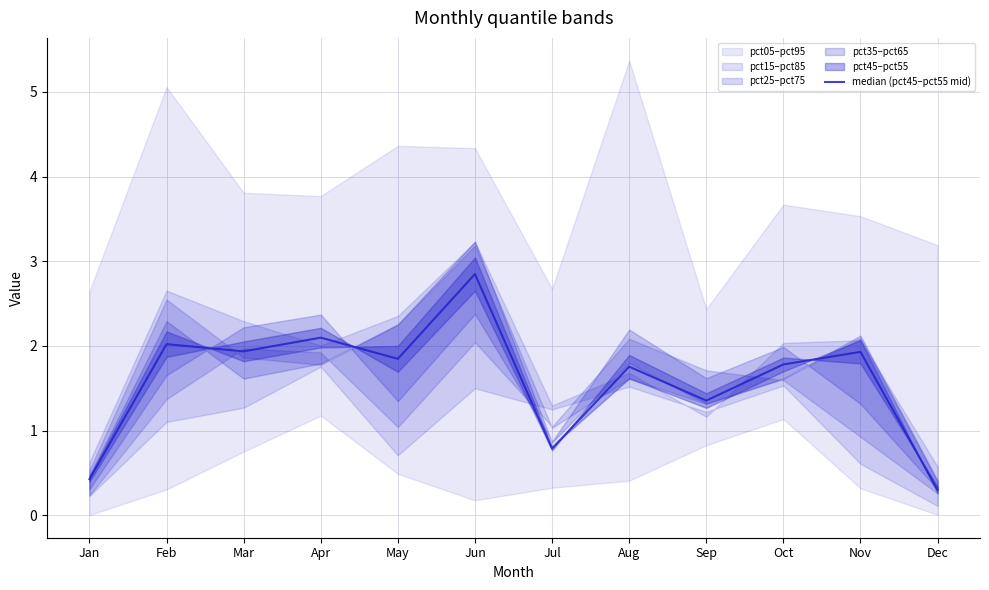

What is the maximum value shown in the chart?

2.8